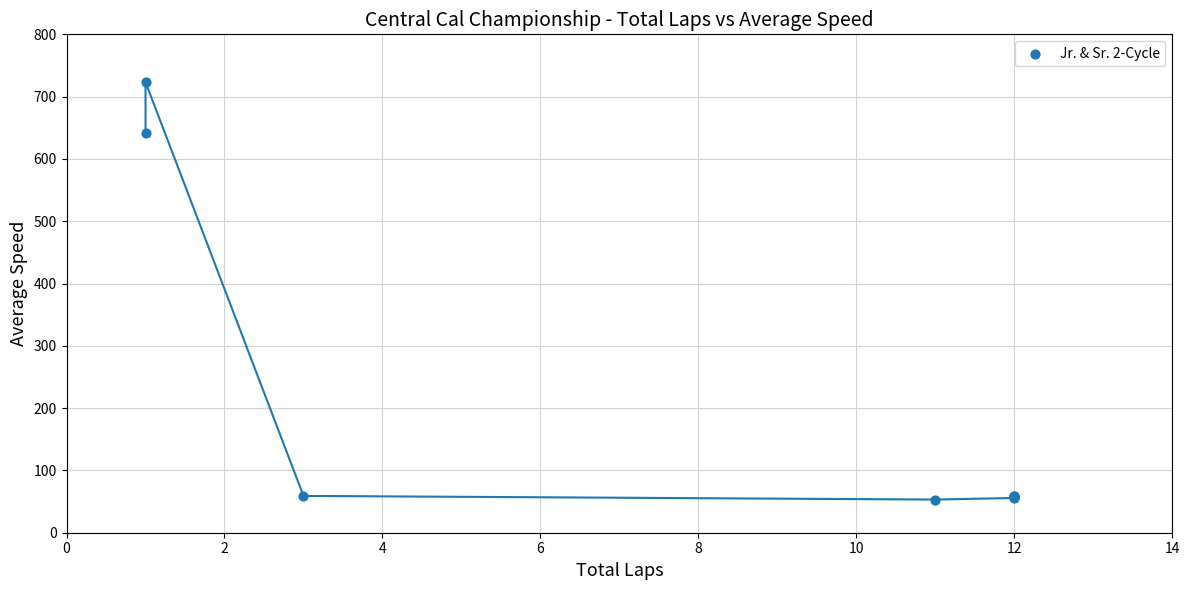

What Y value in the scatter plot is closest to 388?

642.2